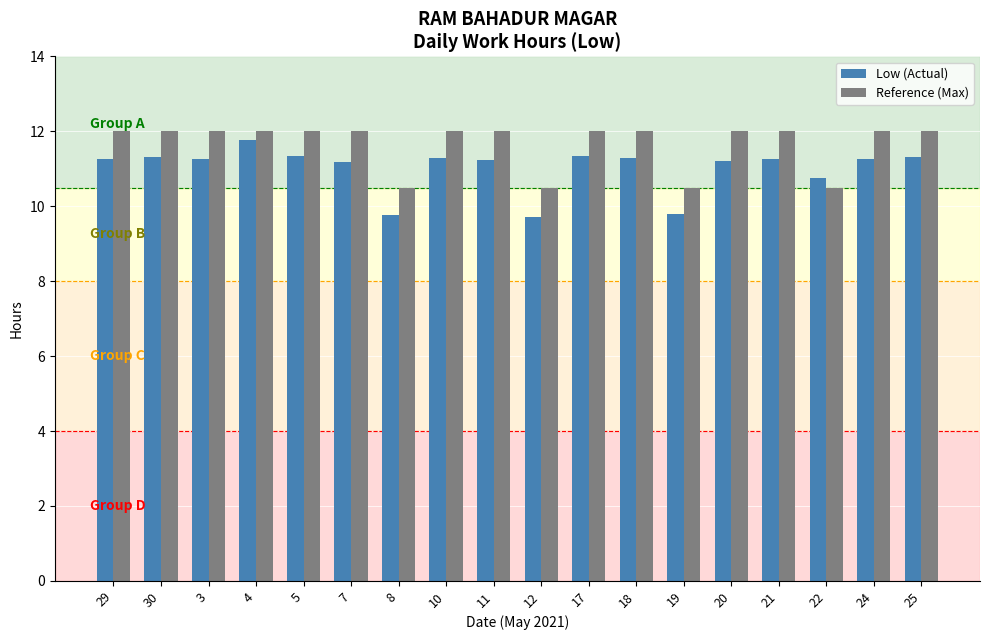

At how many categories does at least one series exceed 11?

14